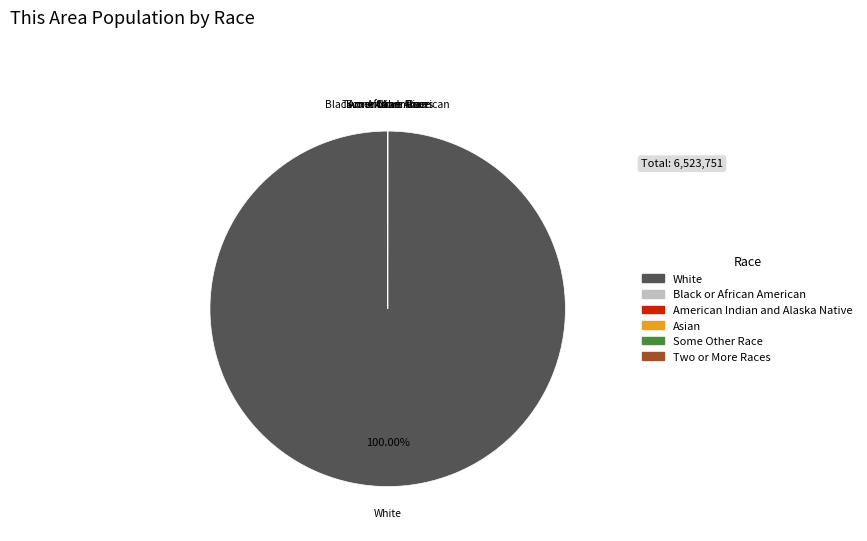

Does any single category account for the majority?

Yes